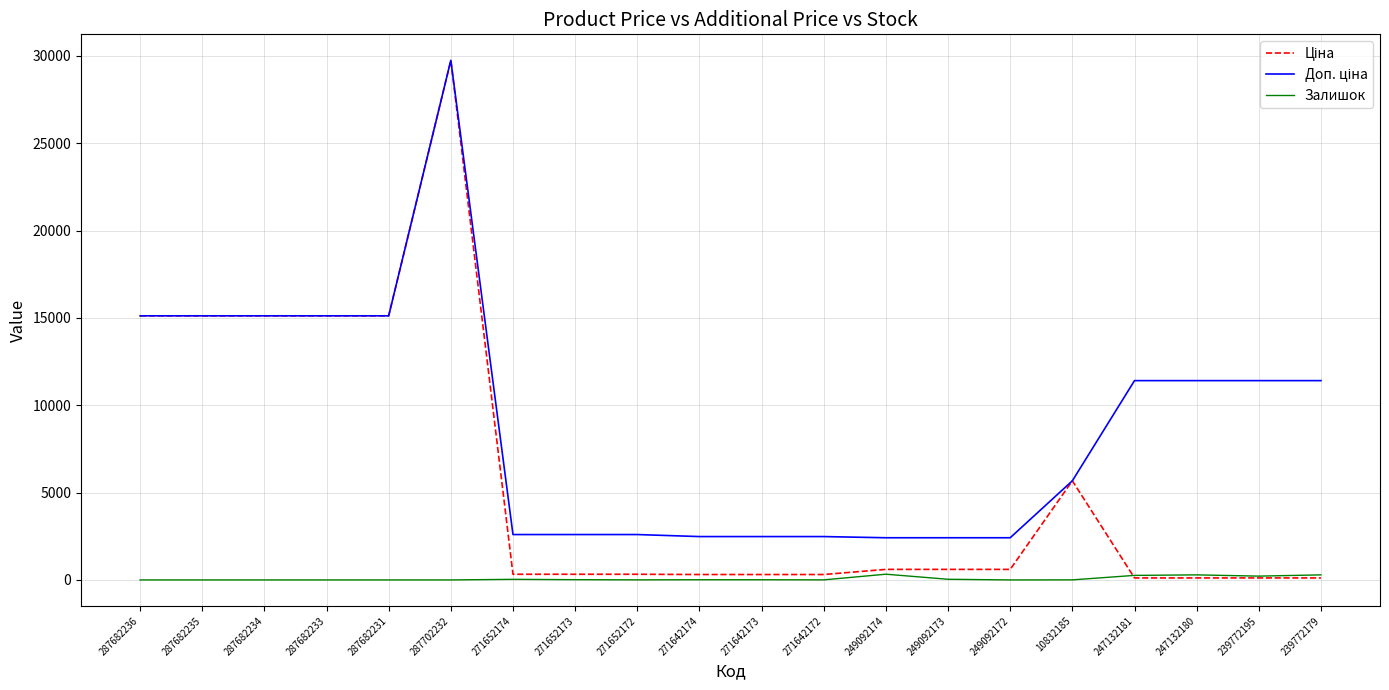

Does the chart have visible grid lines?

Yes